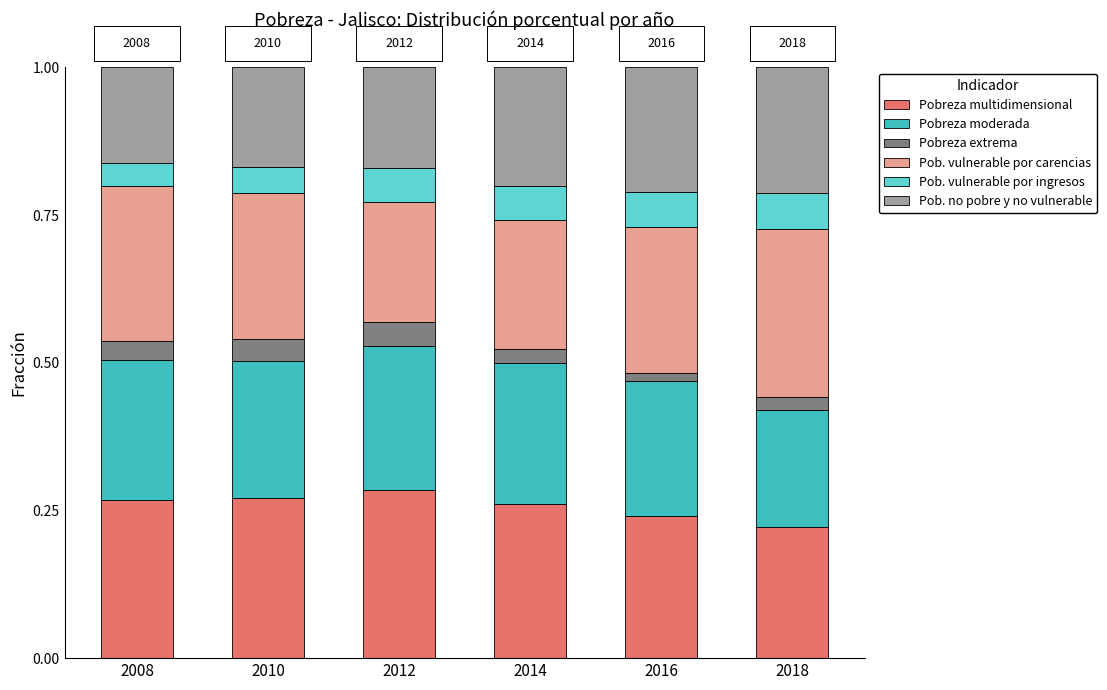

True or false: Pobreza multidimensional has a value of 0.4 at 2008.

False